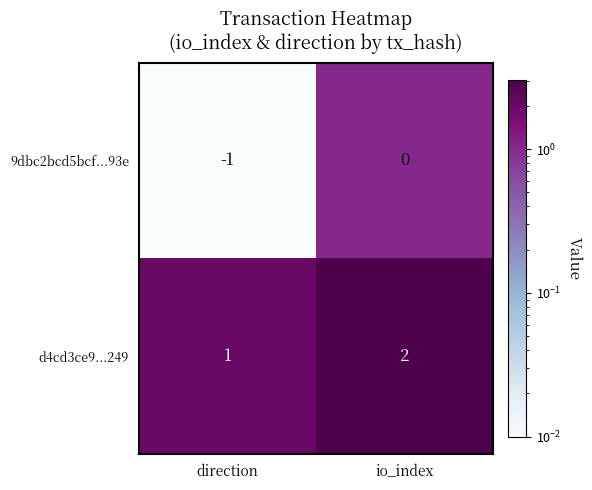

At which label is d4cd3ce9...249 closest to 1?

direction